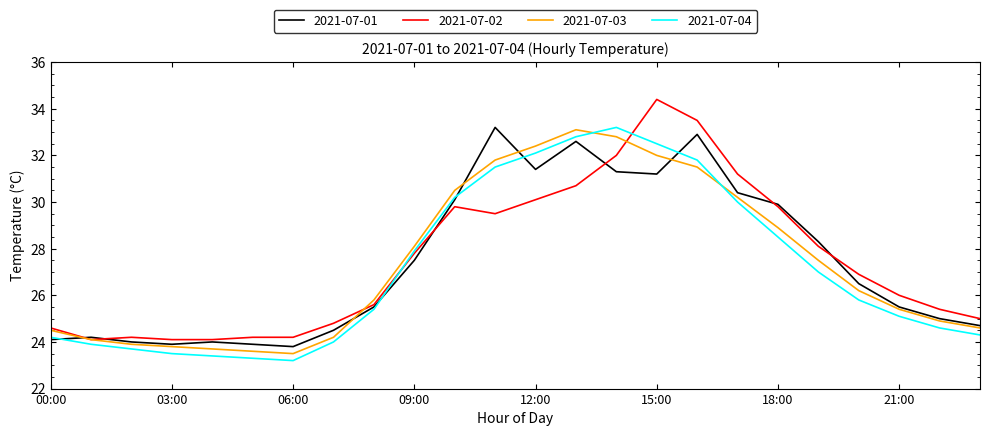

List the series in order of their overall mean, highest first.

2021-07-02, 2021-07-01, 2021-07-03, 2021-07-04